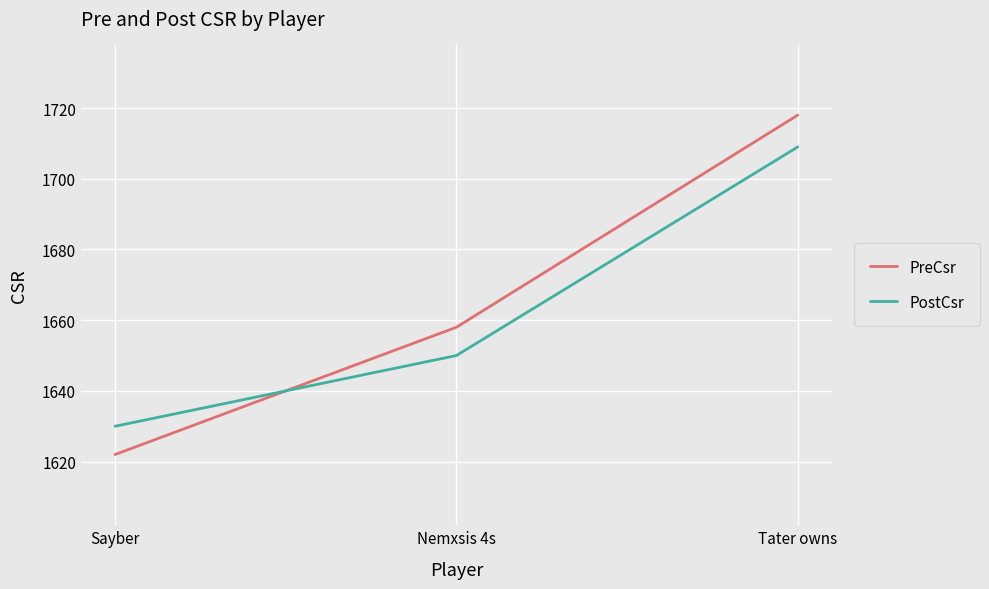

How many values in the PostCsr series are below 1650?

1